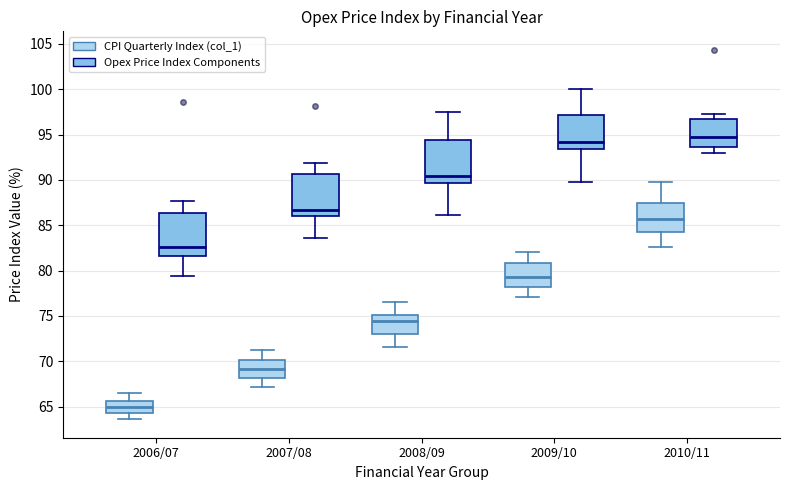

Which box's median line is the lowest?

2006/07 (CPI Quarterly Index (col_1))